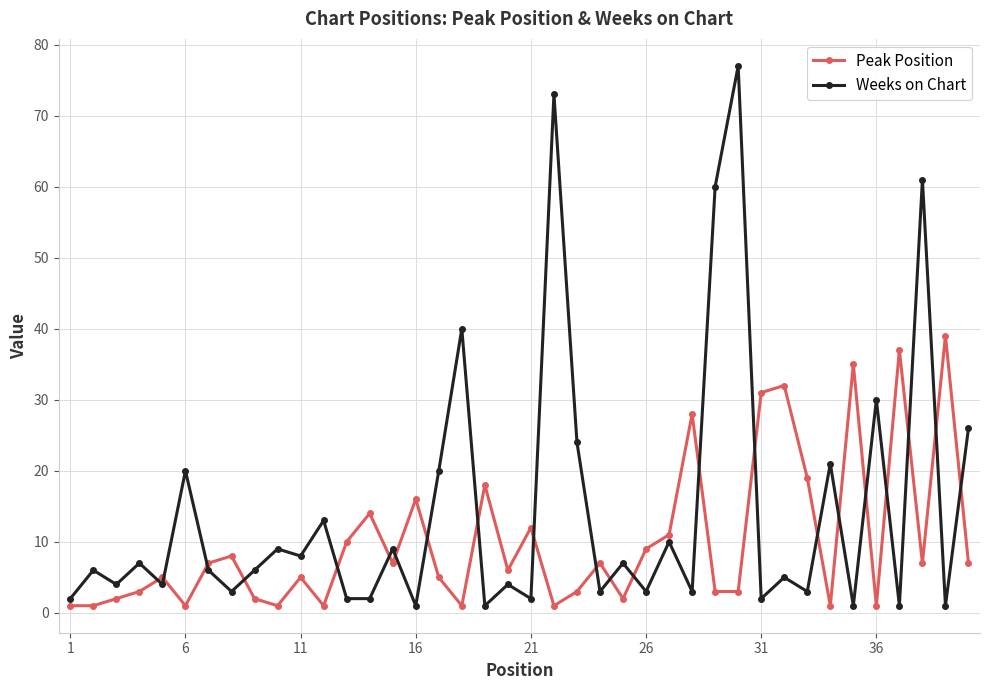

How many data points does each series have?

40